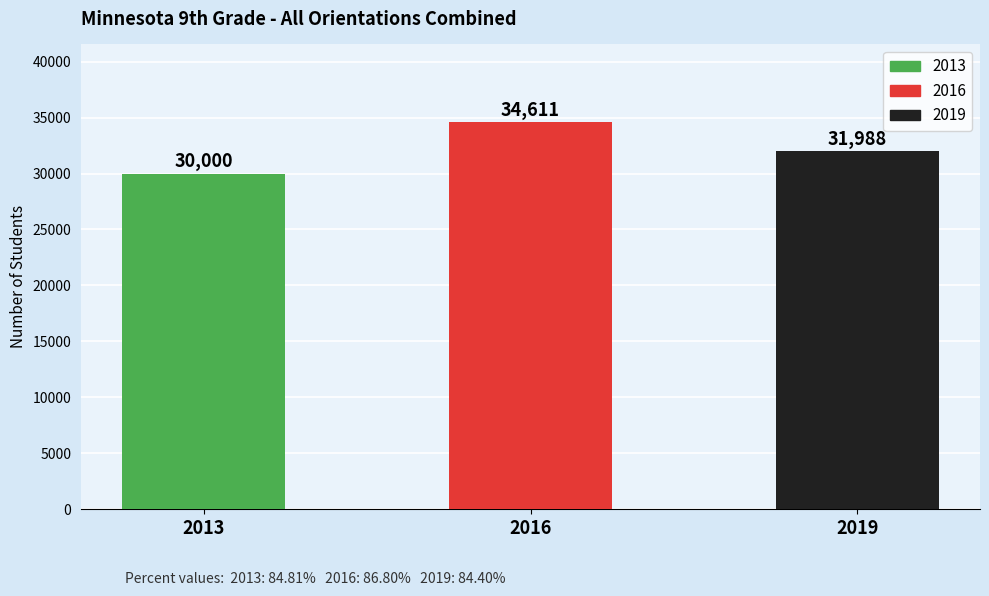

Where is the data nearest to the value 32305?

2019